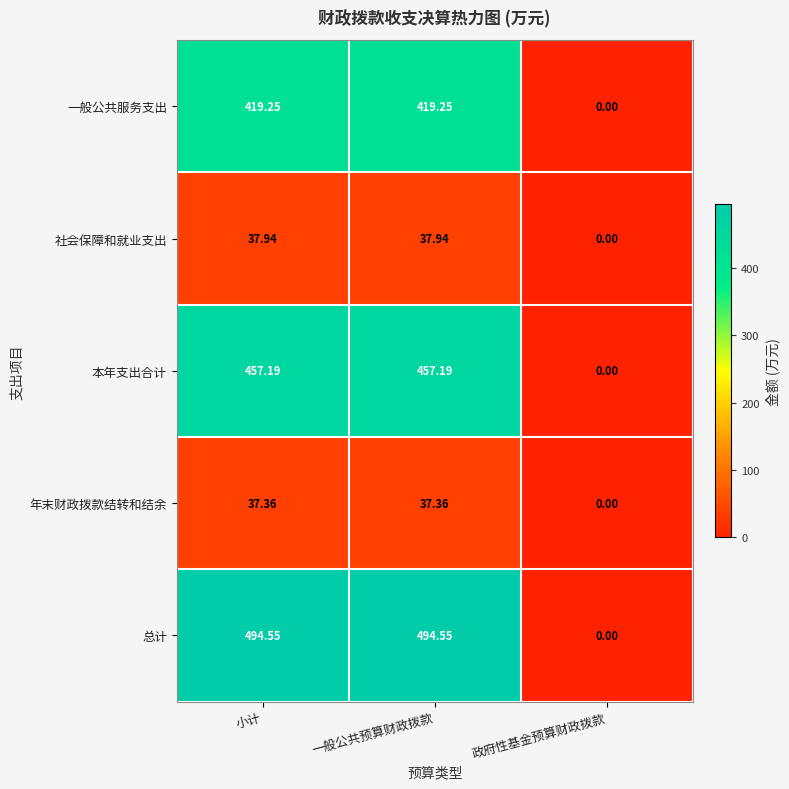

At which label is 社会保障和就业支出 closest to 18?

政府性基金预算财政拨款